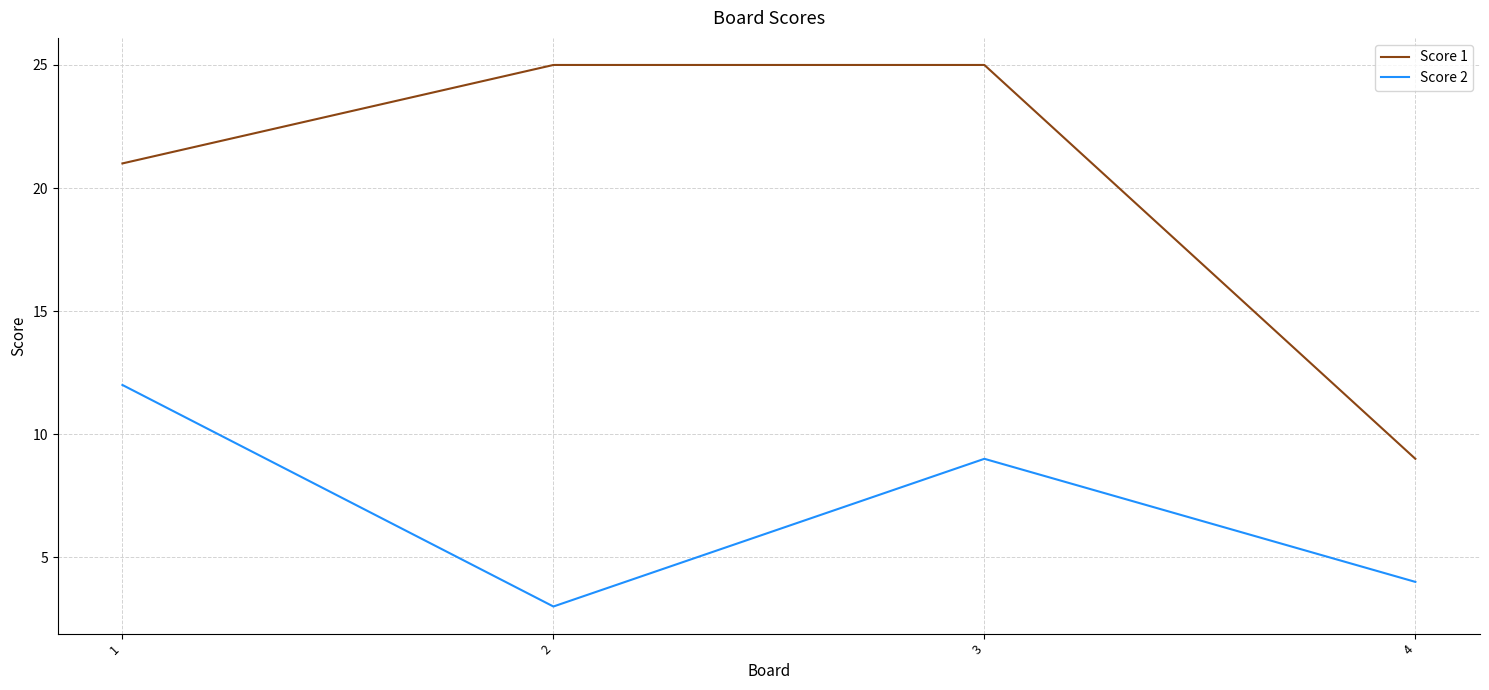

True or false: Score 2 and Score 1 intersect in this chart.

False